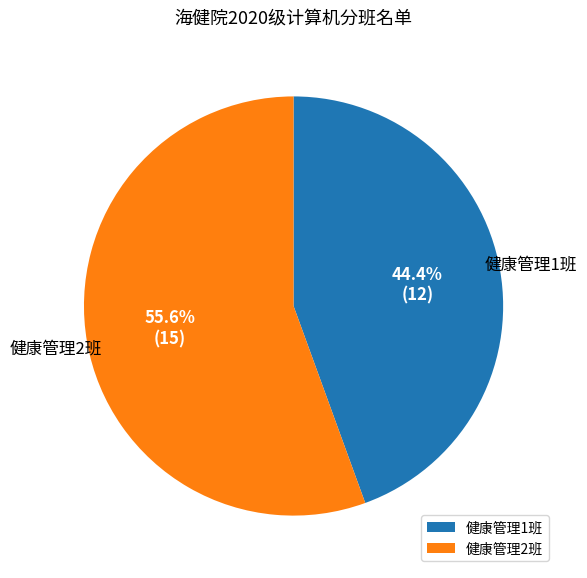

What percentage do 健康管理1班 and 健康管理2班 together represent?

100.0%